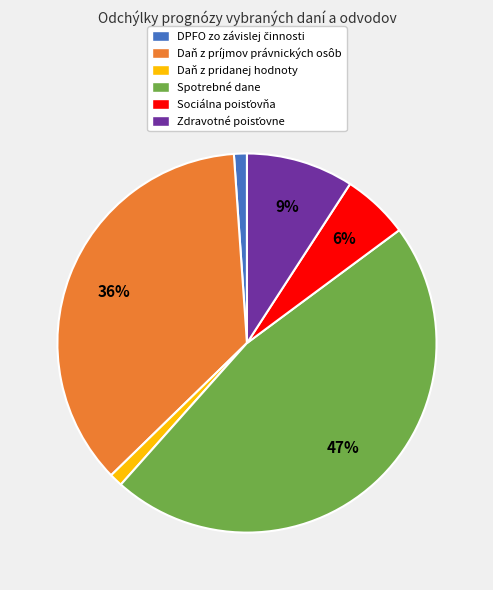

True or false: Daň z príjmov právnických osôb accounts for 36% of the total.

True